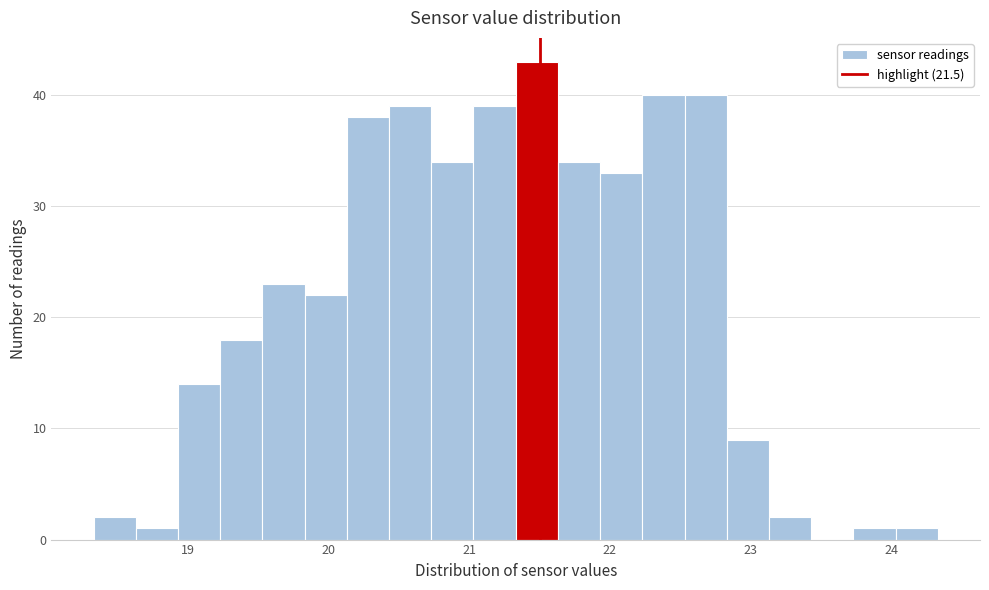

Read against the x-axis, roughly where is the centre of the tallest bar?

21.5